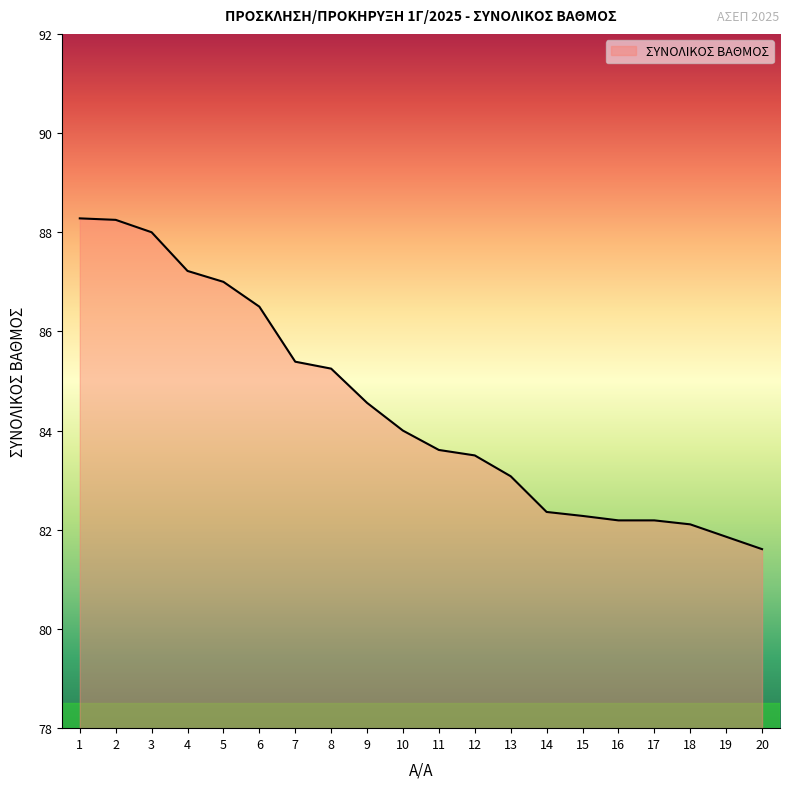

What is the difference between the values at 14 and 1?

5.9